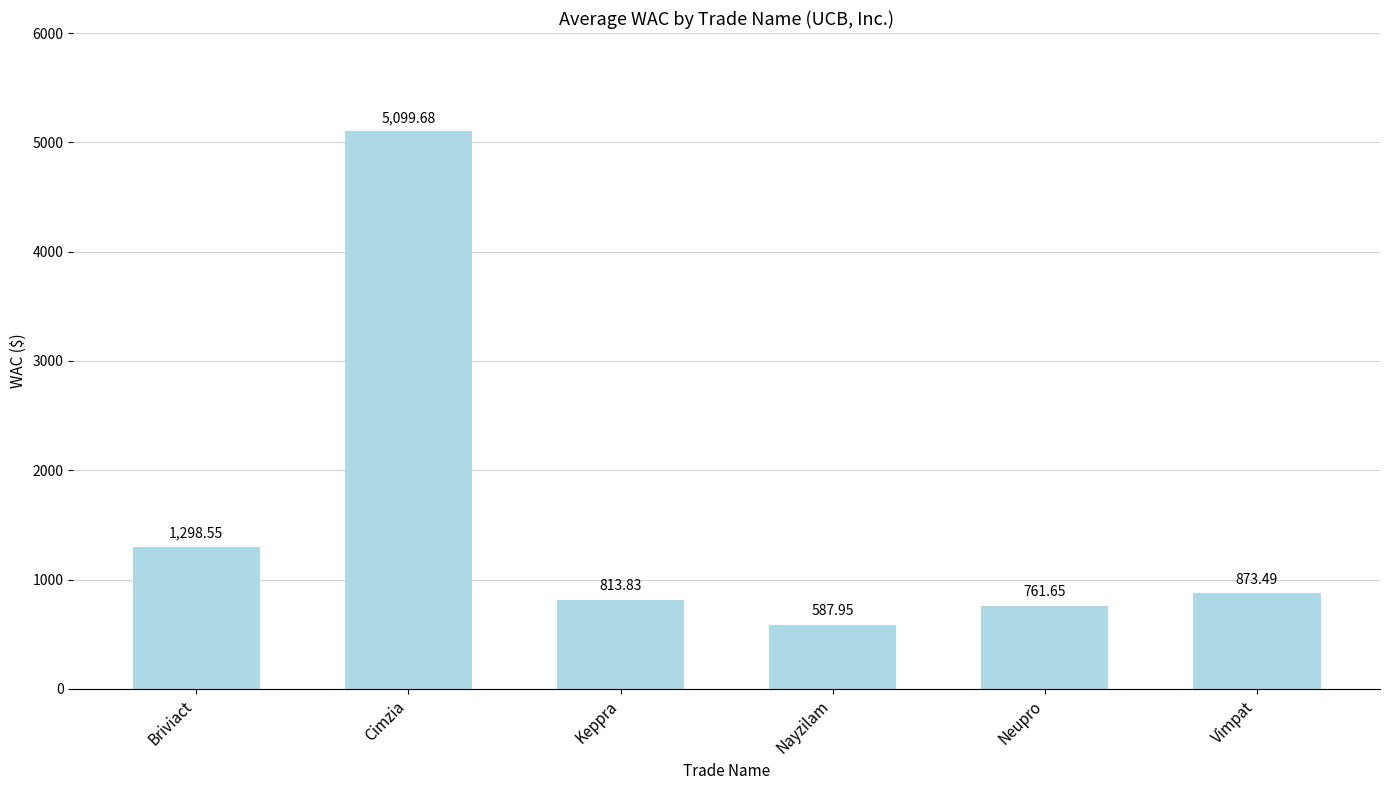

Where is the data nearest to the value 2843?

Briviact